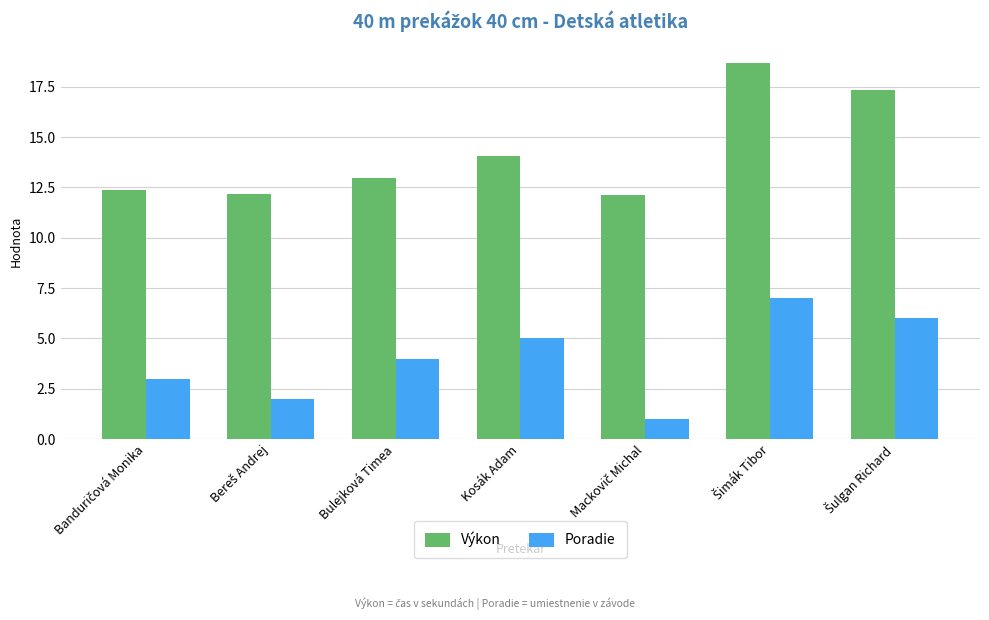

The value of Poradie at Kosák Adam is 5.0. True or false?

True